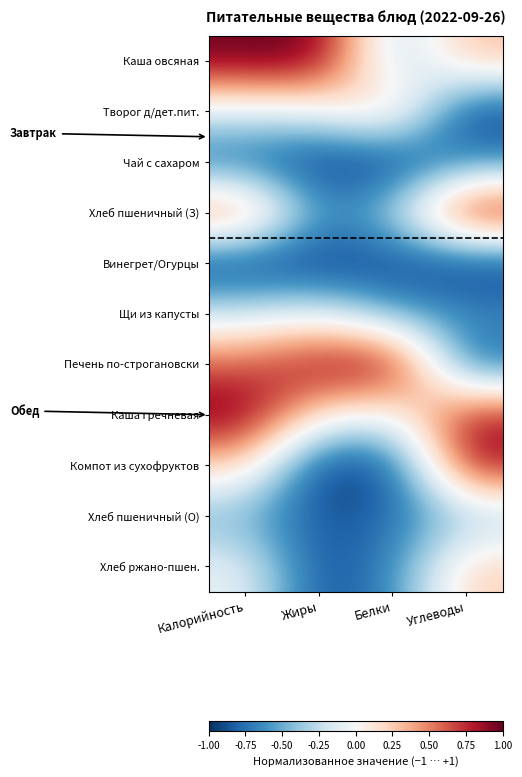

Reading left to right, what are all the values shown in this chart?

Каша овсяная: Калорийность=1.0	Жиры=1.0	Белки=-0.4	Углеводы=0.3
Творог д/дет.пит.: Калорийность=-0.1	Жиры=-0.1	Белки=0.3	Углеводы=-1.0
Чай с сахаром: Калорийность=-0.8	Жиры=-1.0	Белки=-1.0	Углеводы=-0.7
Хлеб пшеничный (З): Калорийность=0.7	Жиры=-0.6	Белки=-0.3	Углеводы=1.0
Винегрет/Огурцы: Калорийность=-1.0	Жиры=-1.0	Белки=-0.9	Углеводы=-1.0
Щи из капусты: Калорийность=-0.2	Жиры=-0.1	Белки=-0.5	Углеводы=-0.6
Печень по-строгановски: Калорийность=0.6	Жиры=0.9	Белки=1.0	Углеводы=-0.8
Каша гречневая: Калорийность=1.0	Жиры=0.1	Белки=-0.1	Углеводы=0.8
Компот из сухофруктов: Калорийность=0.2	Жиры=-1.0	Белки=-0.9	Углеводы=0.9
Хлеб пшеничный (О): Калорийность=-0.5	Жиры=-0.9	Белки=-0.8	Углеводы=-0.4
Хлеб ржано-пшен.: Калорийность=-0.1	Жиры=-0.9	Белки=-0.7	Углеводы=0.3